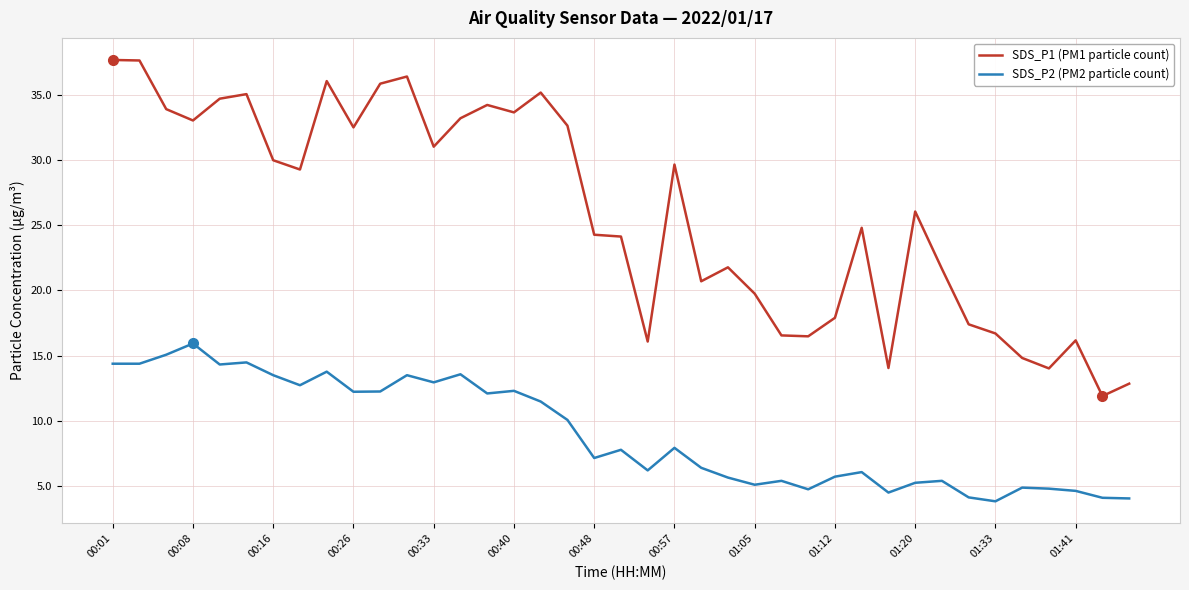

What is the difference between the maximum and minimum values in the SDS_P1 (PM1 particle count) series?

25.8